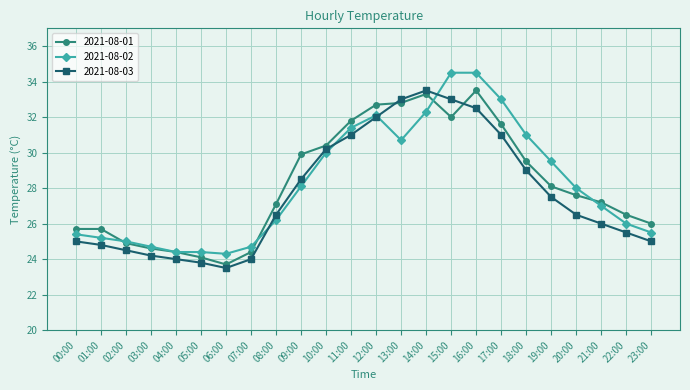

The 2021-08-03 series shows 30.9 at 06:00. True or false?

False